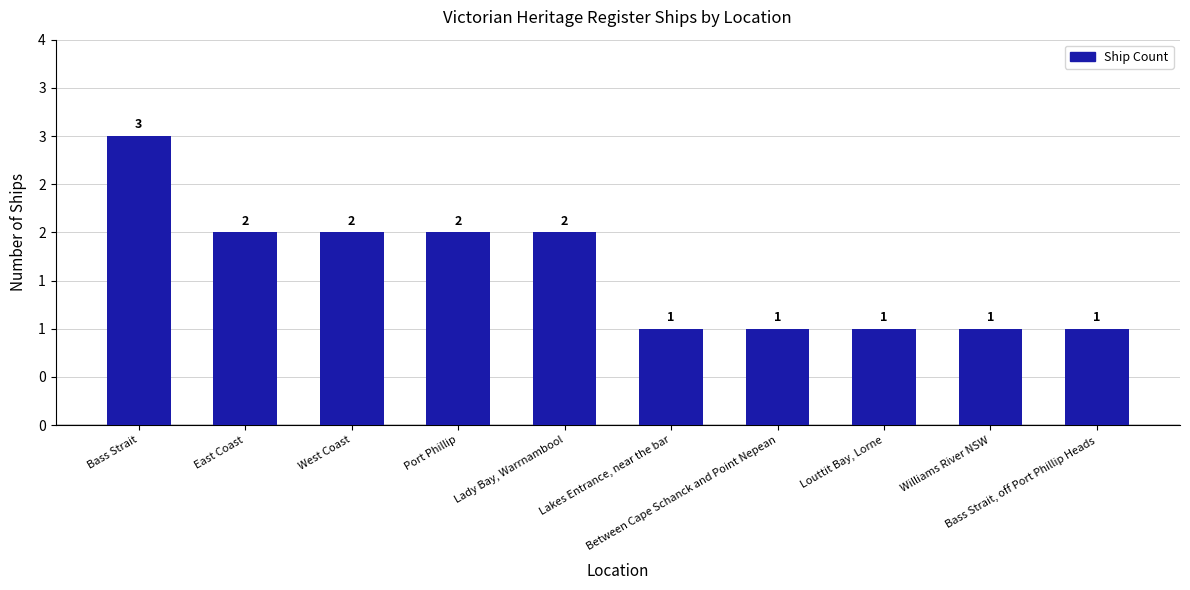

Are the bars horizontal?

No